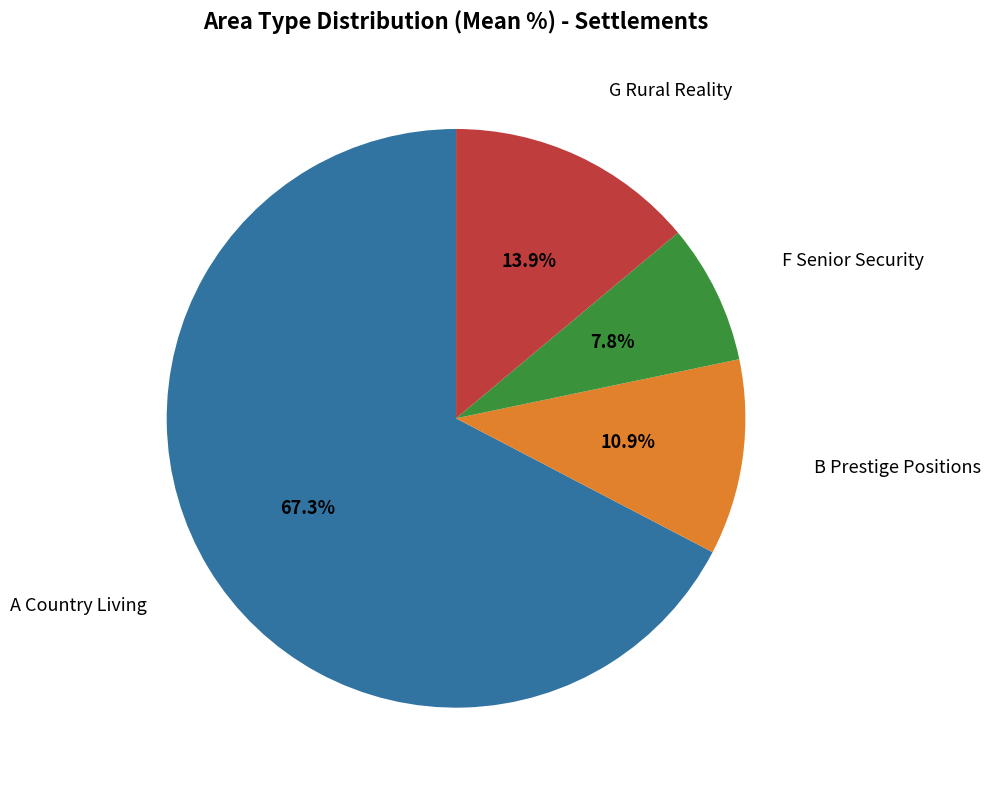

How many slices are in this pie chart?

4